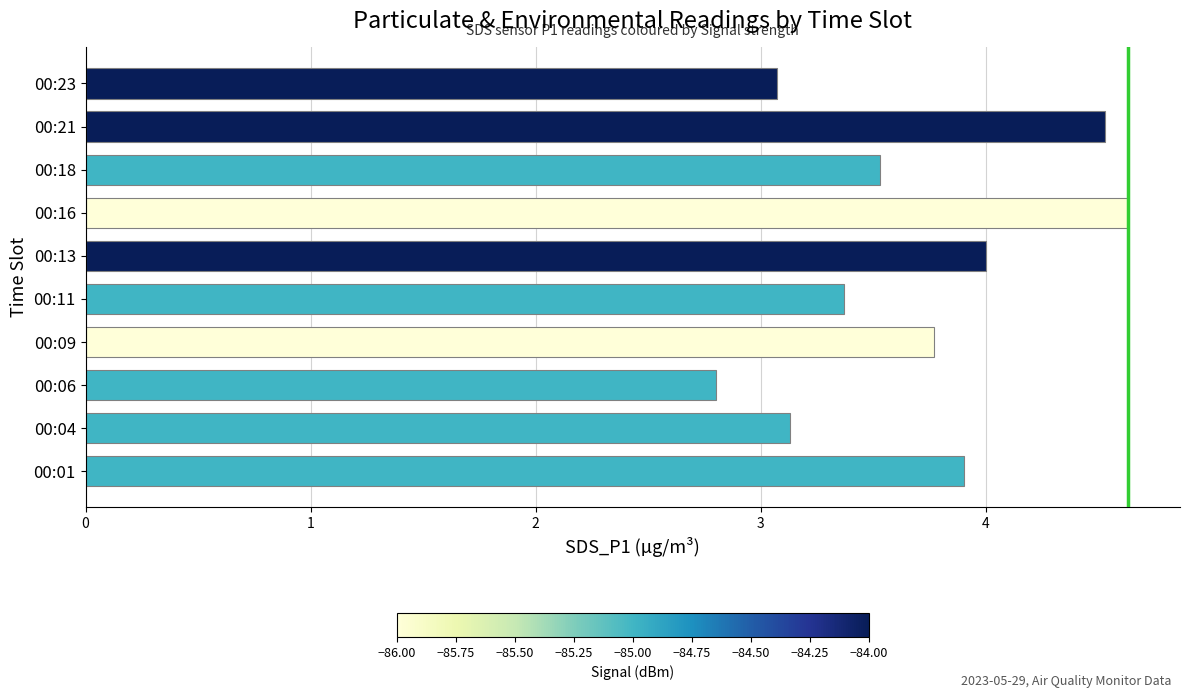

Which category has the lowest value across all series?

00:06